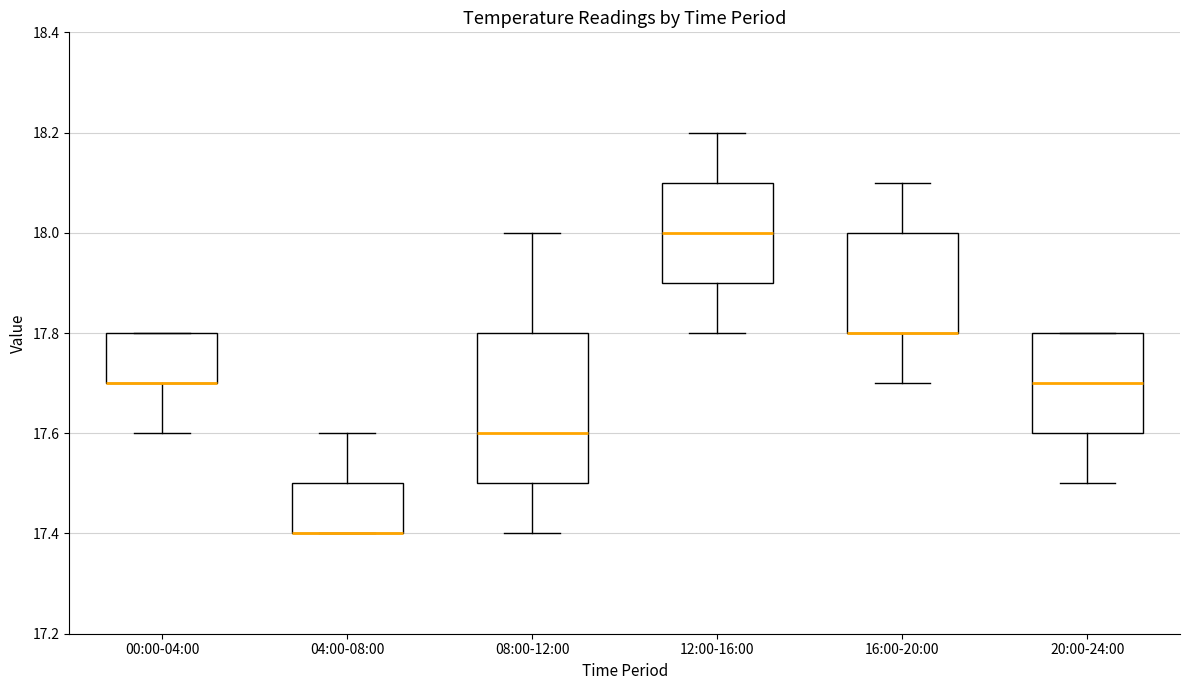

Comparing the boxes themselves (not the whiskers), which one is the tallest?

08:00-12:00